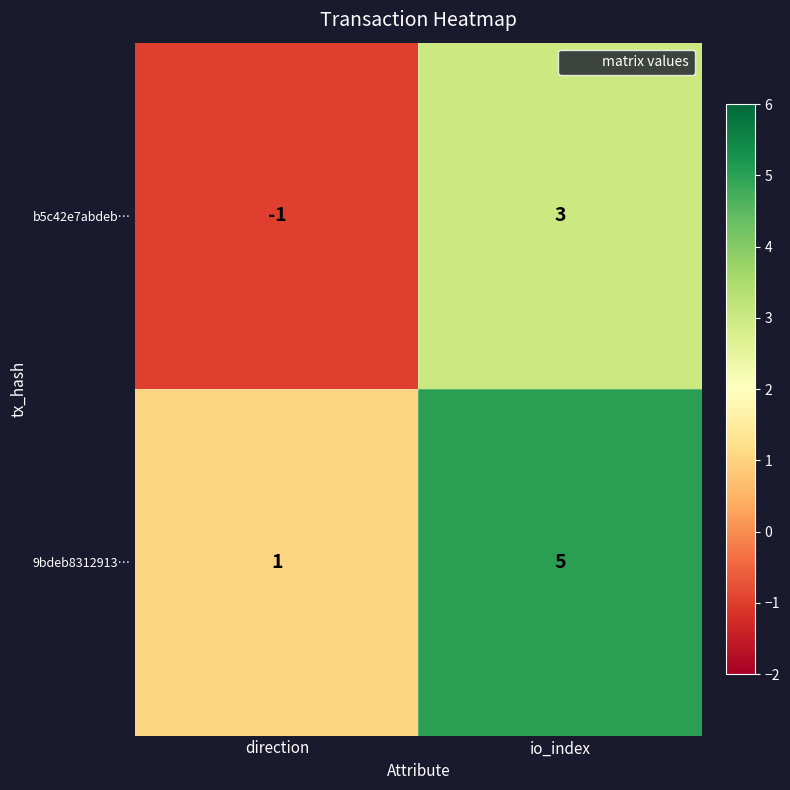

Rank the series by their average value, from lowest to highest.

b5c42e7abdeb…, 9bdeb8312913…